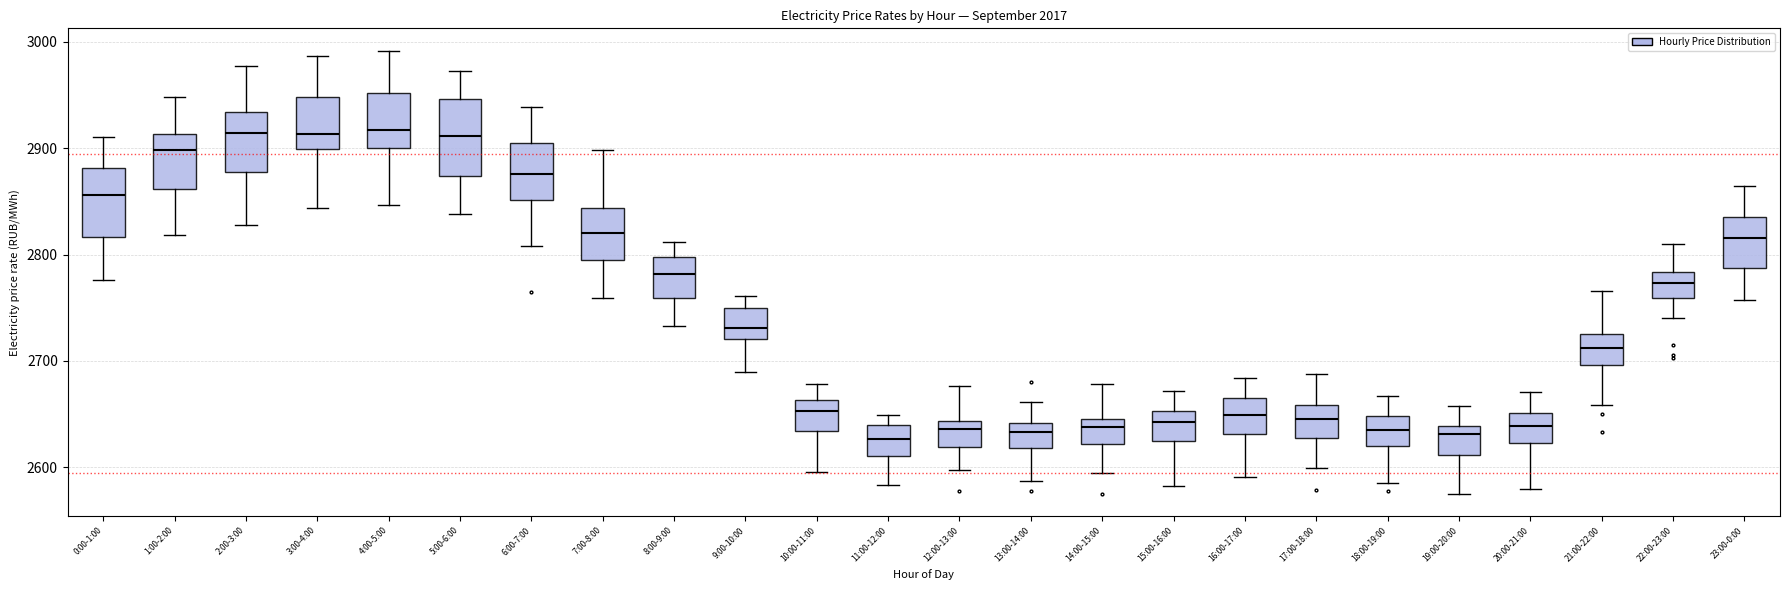

Reading left to right, read every box against the y-axis: the position of its median line, the range the box covers, and the ends of its whiskers. The values are not printed on the chart, so give them approximately, as read against the axis.

0:00-1:00: median 2860, box 2820 to 2880, whiskers 2780 to 2910
1:00-2:00: median 2900, box 2860 to 2910, whiskers 2820 to 2950
2:00-3:00: median 2910, box 2880 to 2930, whiskers 2830 to 2980
3:00-4:00: median 2910, box 2900 to 2950, whiskers 2840 to 2990
4:00-5:00: median 2920, box 2900 to 2950, whiskers 2850 to 2990
5:00-6:00: median 2910, box 2870 to 2950, whiskers 2840 to 2970
6:00-7:00: median 2880, box 2850 to 2900, whiskers 2810 to 2940
7:00-8:00: median 2820, box 2790 to 2840, whiskers 2760 to 2900
8:00-9:00: median 2780, box 2760 to 2800, whiskers 2730 to 2810
9:00-10:00: median 2730, box 2720 to 2750, whiskers 2690 to 2760
10:00-11:00: median 2650, box 2630 to 2660, whiskers 2600 to 2680
11:00-12:00: median 2630, box 2610 to 2640, whiskers 2580 to 2650
12:00-13:00: median 2640 (just below the box's upper edge), box 2620 to 2640, whiskers 2600 to 2680
13:00-14:00: median 2630, box 2620 to 2640, whiskers 2590 to 2660
14:00-15:00: median 2640, box 2620 to 2650, whiskers 2590 to 2680
15:00-16:00: median 2640, box 2620 to 2650, whiskers 2580 to 2670
16:00-17:00: median 2650, box 2630 to 2670, whiskers 2590 to 2680
17:00-18:00: median 2650, box 2630 to 2660, whiskers 2600 to 2690
18:00-19:00: median 2640, box 2620 to 2650, whiskers 2590 to 2670
19:00-20:00: median 2630, box 2610 to 2640, whiskers 2580 to 2660
20:00-21:00: median 2640, box 2620 to 2650, whiskers 2580 to 2670
21:00-22:00: median 2710, box 2700 to 2730, whiskers 2660 to 2770
22:00-23:00: median 2770, box 2760 to 2780, whiskers 2740 to 2810
23:00-0:00: median 2820, box 2790 to 2840, whiskers 2760 to 2860